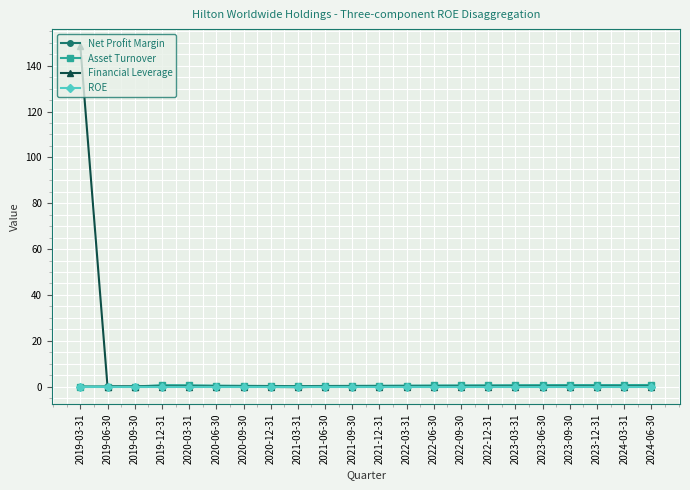

What are all the series names shown in the legend?

Net Profit Margin, Asset Turnover, Financial Leverage, ROE